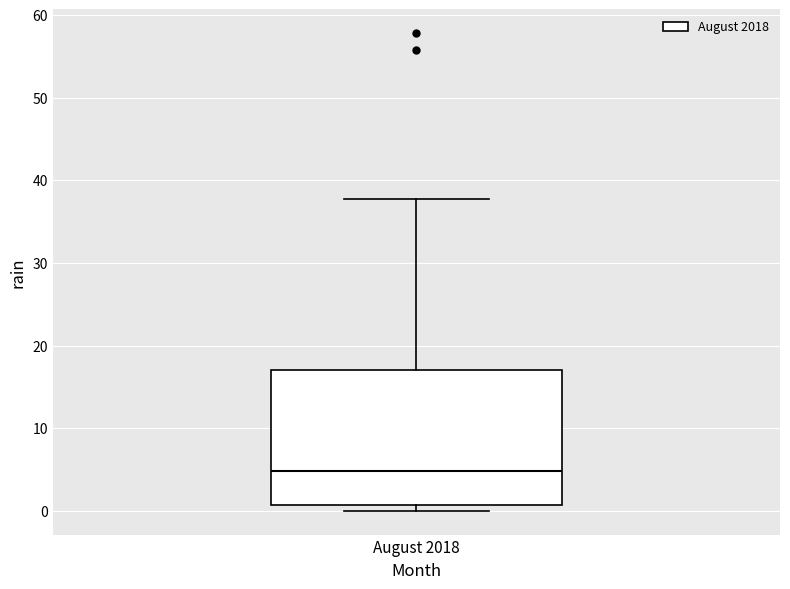

Transcribe this box plot: give where the median line is, the range the box spans, and where the two whiskers end, as read against the y-axis. The values are not printed on the chart, so give them approximately, as read against the axis.

median 5, box 1 to 17, whiskers 0 to 38